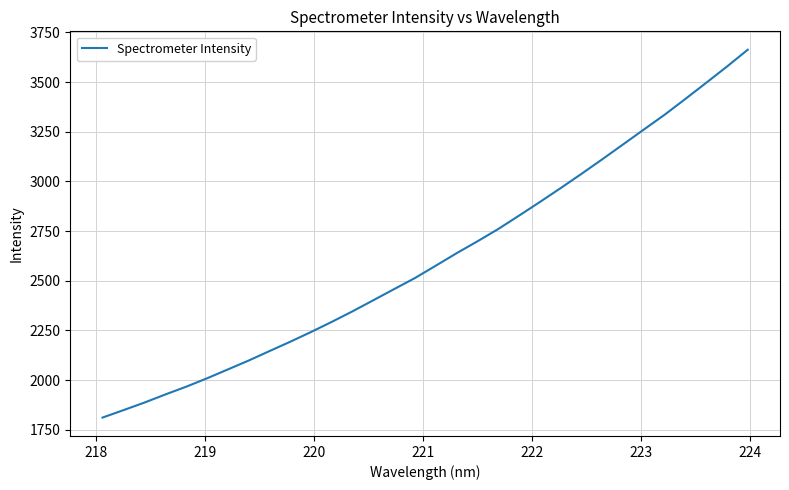

What is the difference between the maximum and minimum values?

1851.1